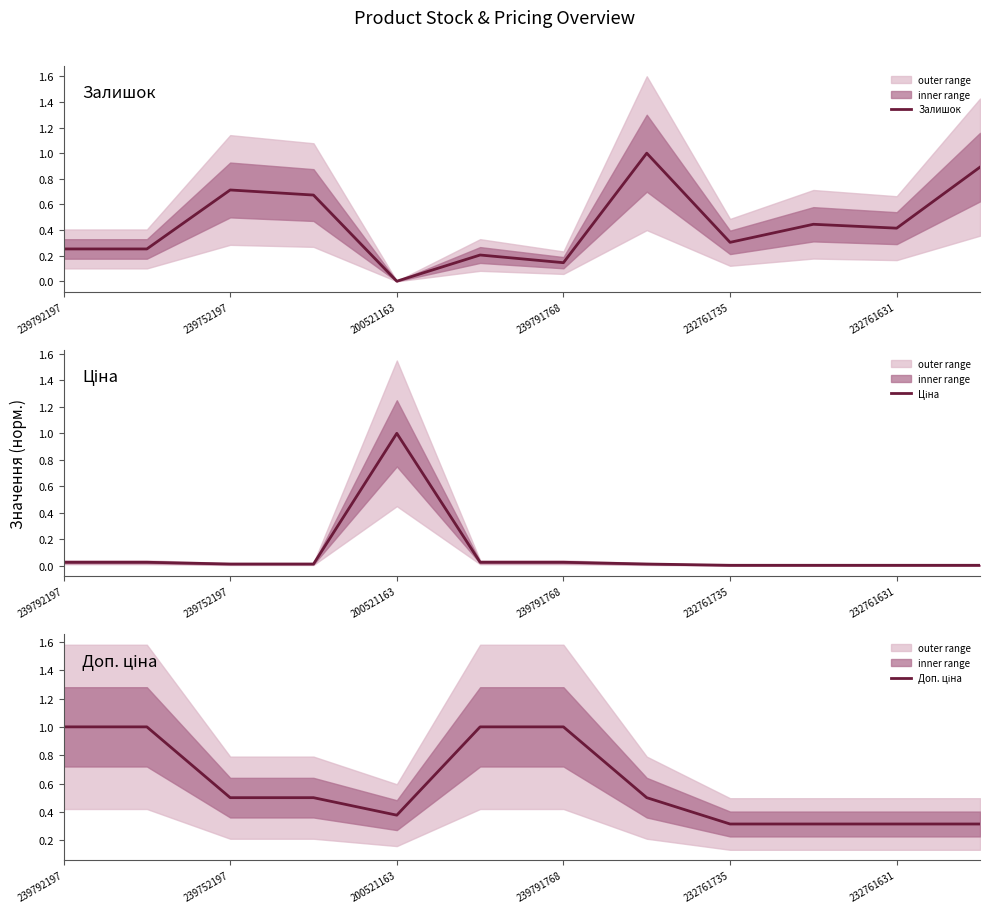

How many Доп. ціна values are between 0 and 1?

12